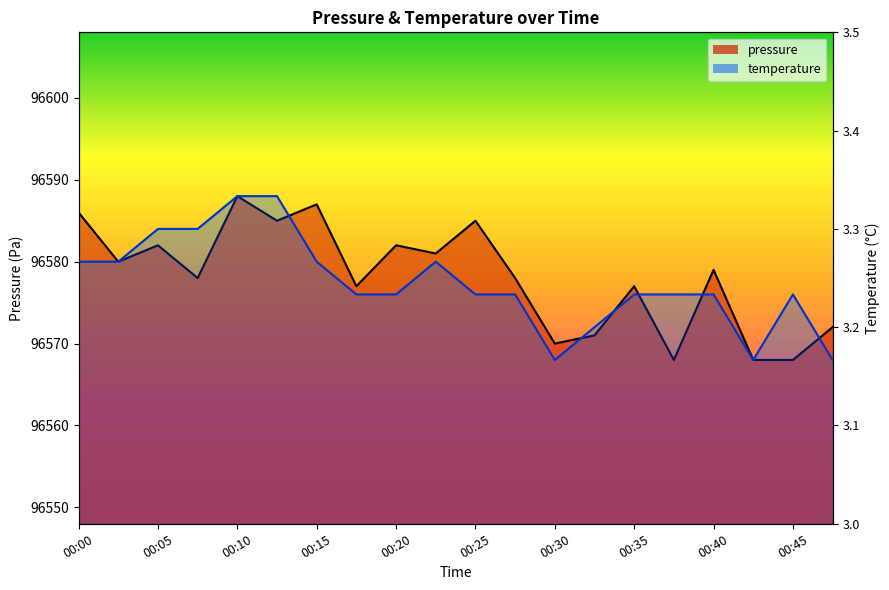

How many values in the temperature series are below 96576?

4